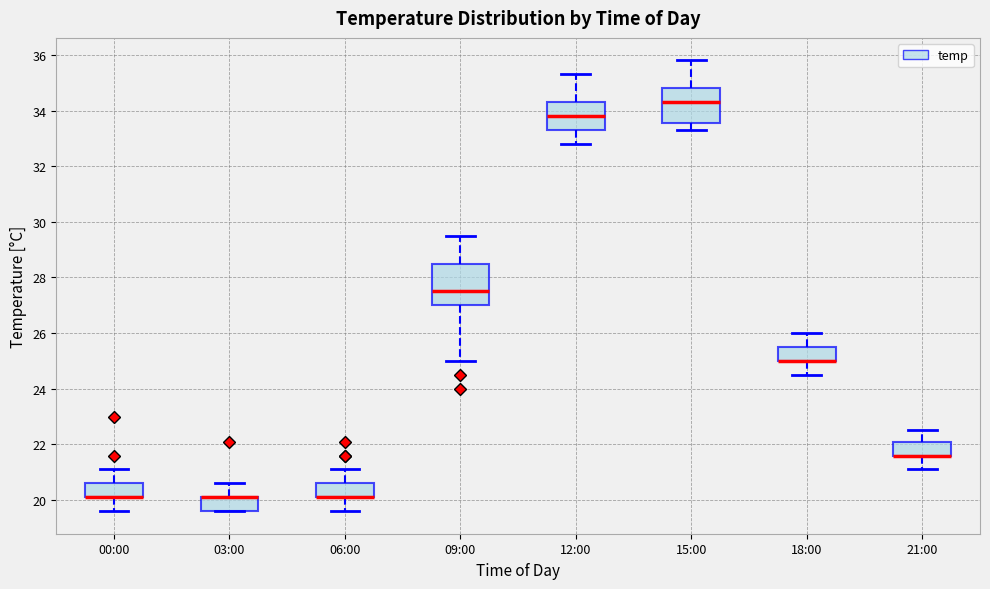

Reading left to right, transcribe this box plot: for each box, give where its median line is, the range the box spans, and where its two whiskers end, as read against the y-axis. The values are not printed on the chart, so give them approximately, as read against the axis.

00:00: median 20.2 (drawn on the box's lower edge), box 20.2 to 20.6, whiskers 19.6 to 21.2
03:00: median 20.2 (drawn on the box's upper edge), box 19.6 to 20.2, whiskers 19.6 to 20.6
06:00: median 20.2 (drawn on the box's lower edge), box 20.2 to 20.6, whiskers 19.6 to 21.2
09:00: median 27.6, box 27.0 to 28.6, whiskers 25.0 to 29.6
12:00: median 33.8, box 33.4 to 34.4, whiskers 32.8 to 35.4
15:00: median 34.4, box 33.6 to 34.8, whiskers 33.4 to 35.8
18:00: median 25.0 (drawn on the box's lower edge), box 25.0 to 25.6, whiskers 24.6 to 26.0
21:00: median 21.6 (drawn on the box's lower edge), box 21.6 to 22.2, whiskers 21.2 to 22.6